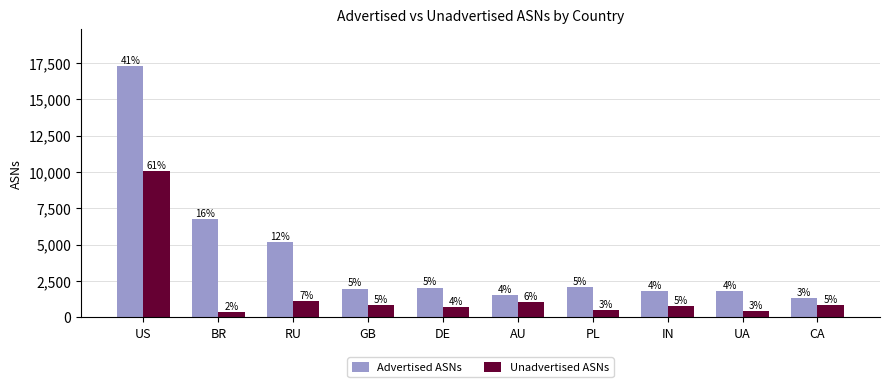

Reading left to right, transcribe all the data shown in this chart.

Advertised ASNs: 17270	6768	5154	1971	2040	1540	2102	1771	1799	1286
Unadvertised ASNs: 10090	336	1106	814	683	1029	463	788	433	846